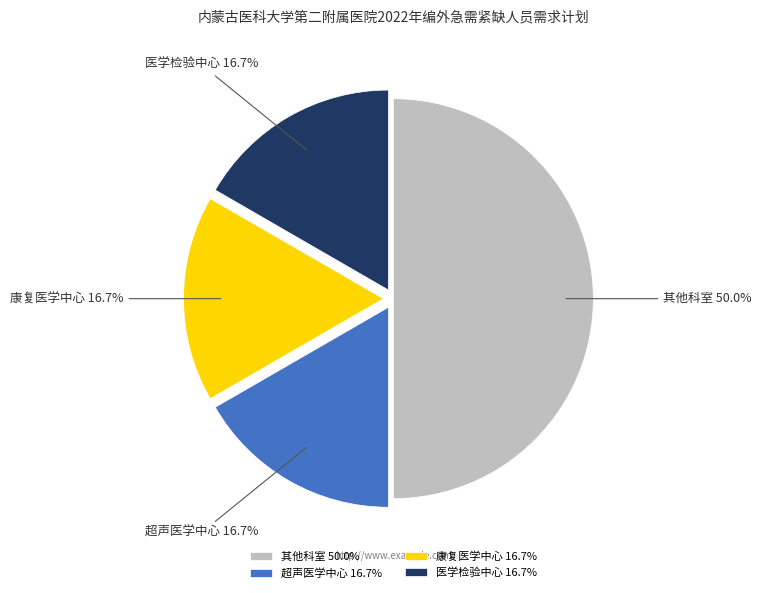

What is the ratio of the value at 其他科室 to the value at 康复医学中心?

3.0